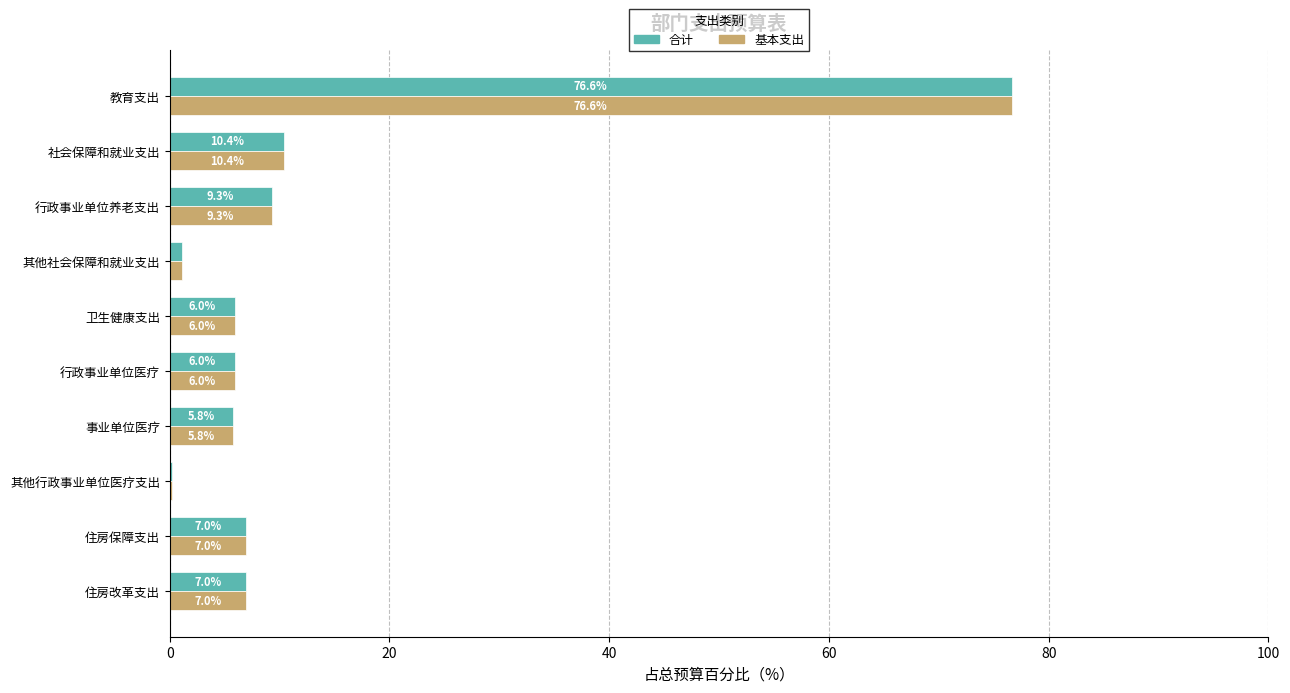

What value does the 合计 series have at 教育支出?

76.6